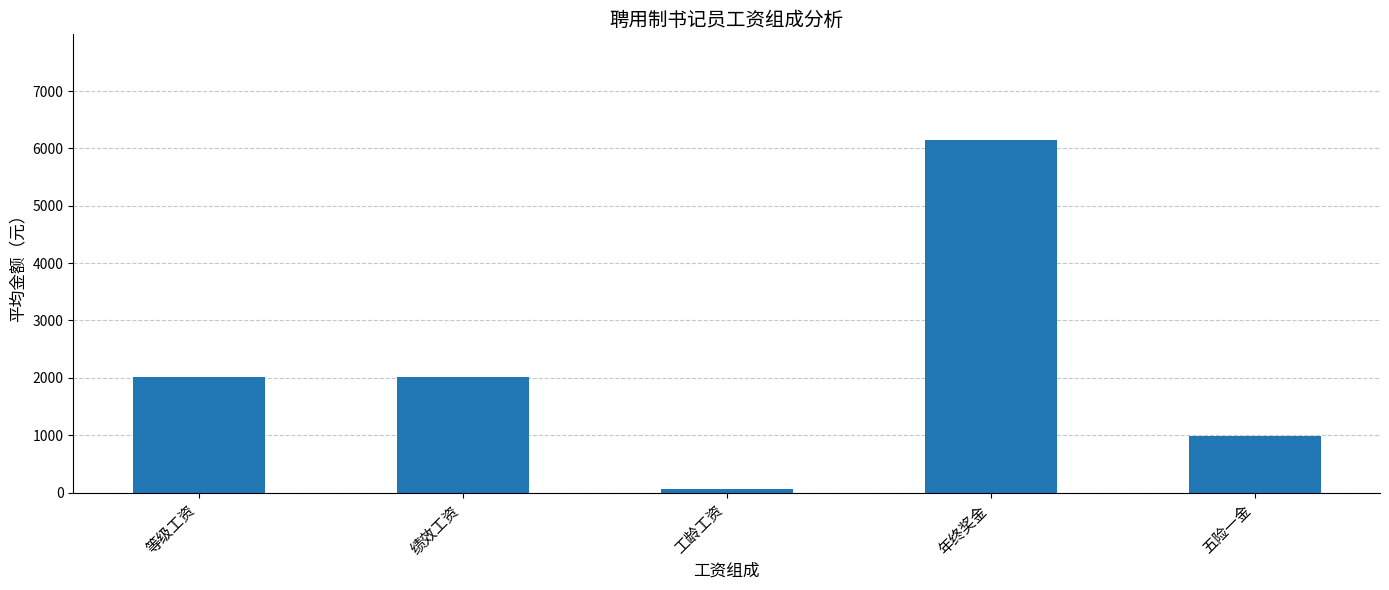

The chart shows a value of 3064.6 at 等级工资. True or false?

False